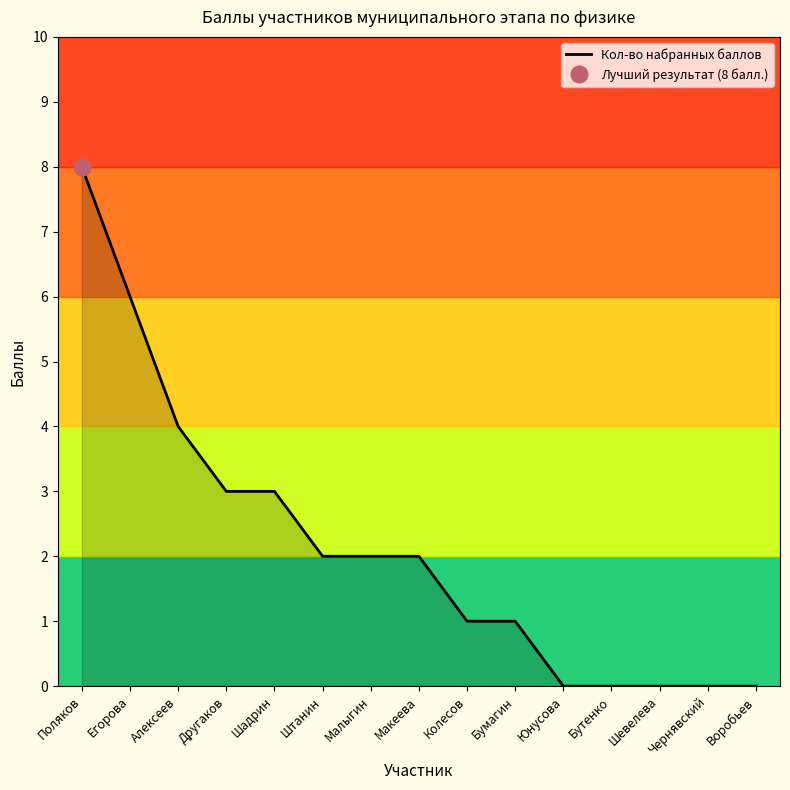

True or false: the data shows 3 at Макеева.

False